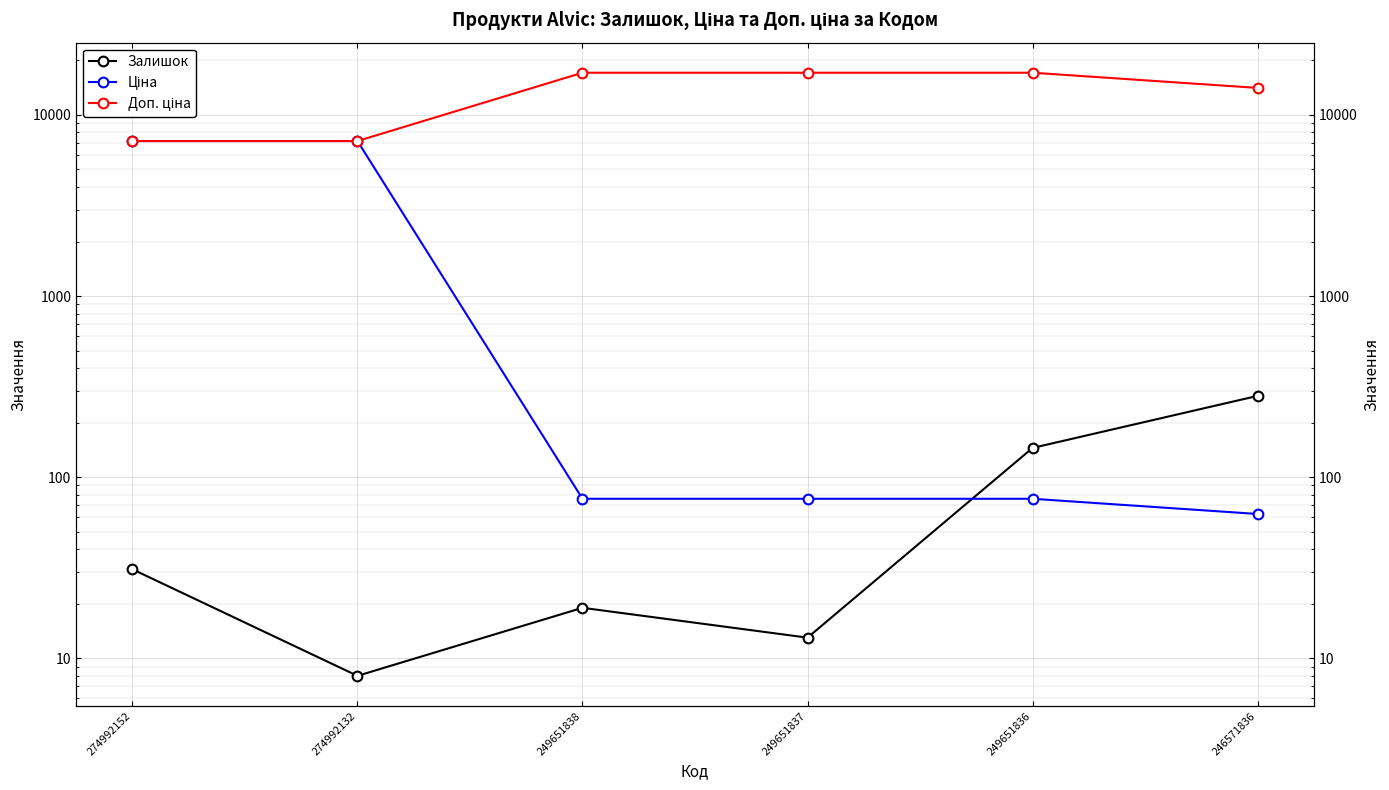

What are all the series names shown in the legend?

Залишок, Ціна, Доп. ціна